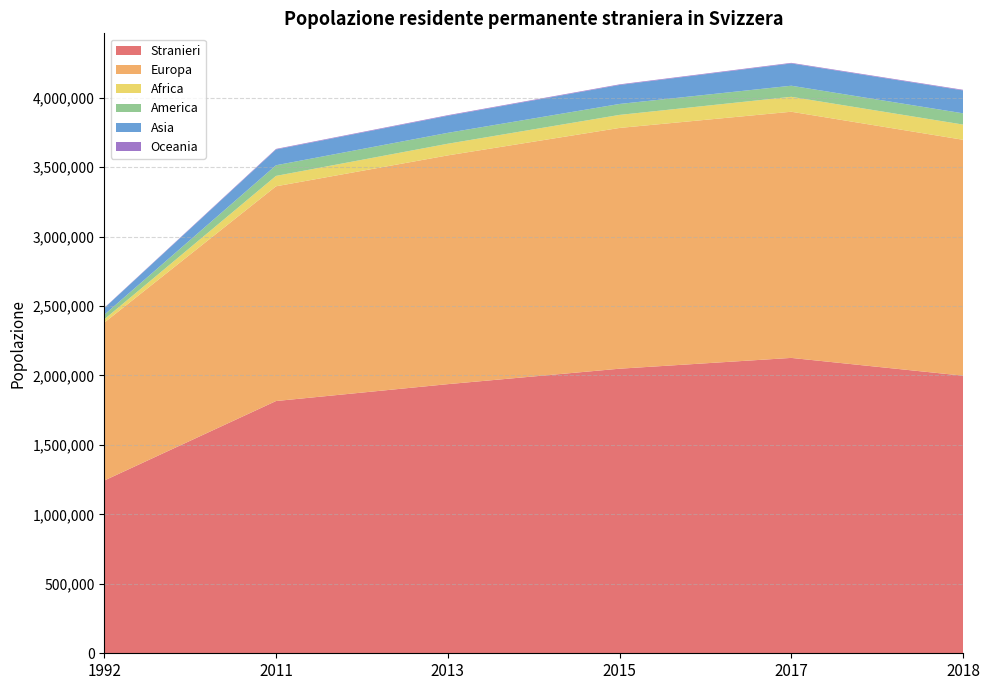

Reading left to right, transcribe all the data shown in this chart.

Stranieri: 1243582	1815994	1937447	2048667	2126392	1998459
Europa: 1136763	1545818	1646825	1733255	1772172	1698241
Africa: 23866	74838	83873	93814	107492	109541
America: 32978	76638	78433	78773	79792	80970
Asia: 47794	113551	122941	136789	160464	165147
Oceania: 1897	4062	4145	4230	4159	4139